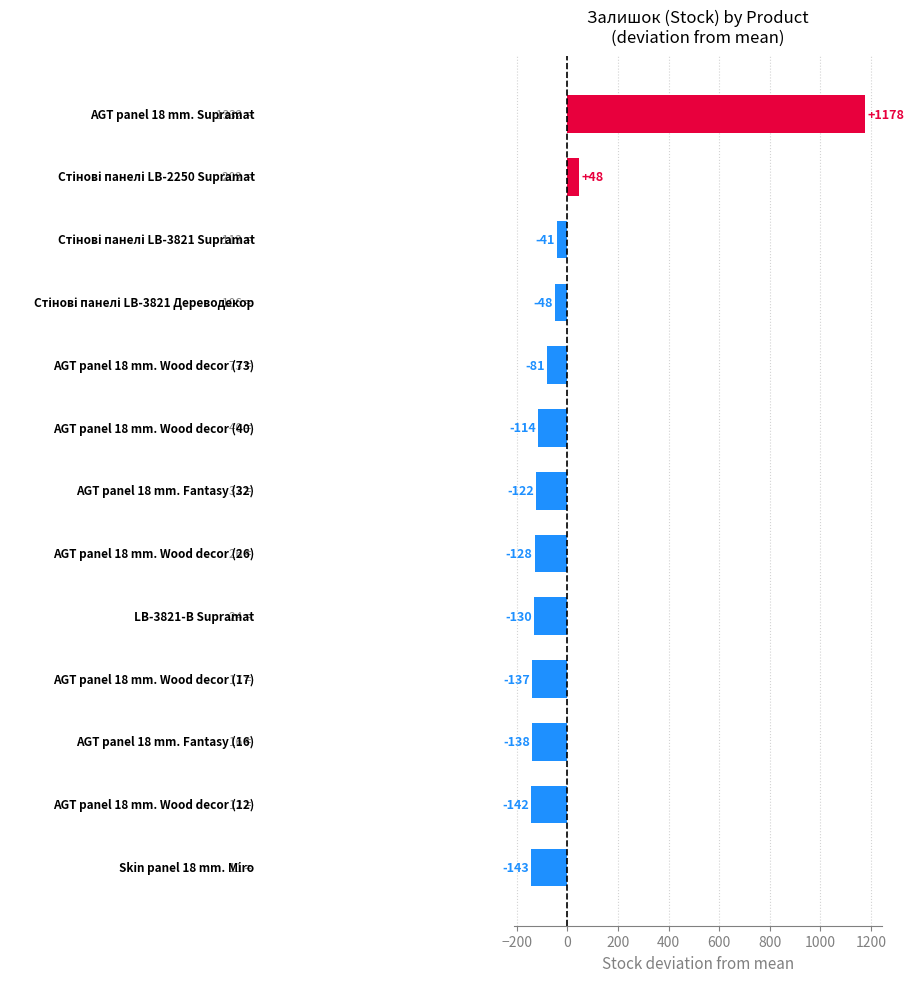

What is the value of the 1st bar from the top?

1177.8